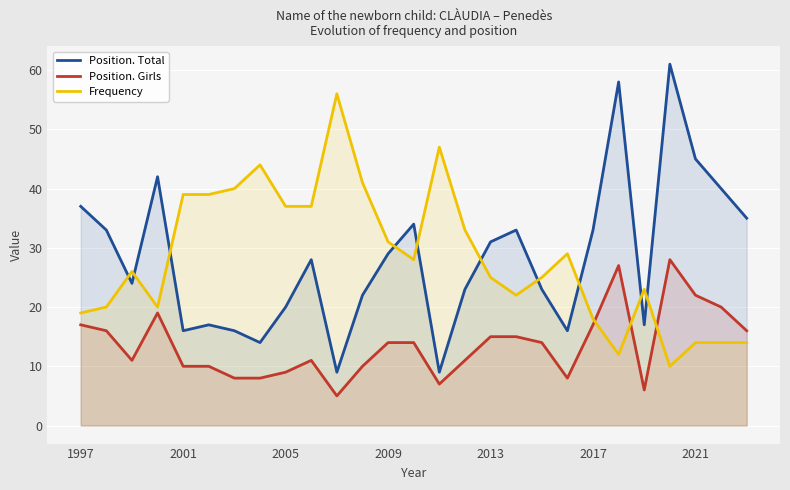

What is the greatest value displayed?

61